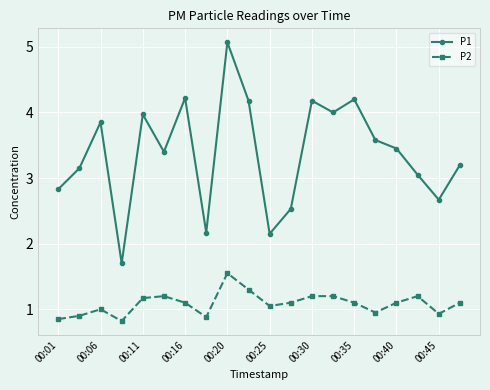

True or false: P1 and P2 cross at least once.

False